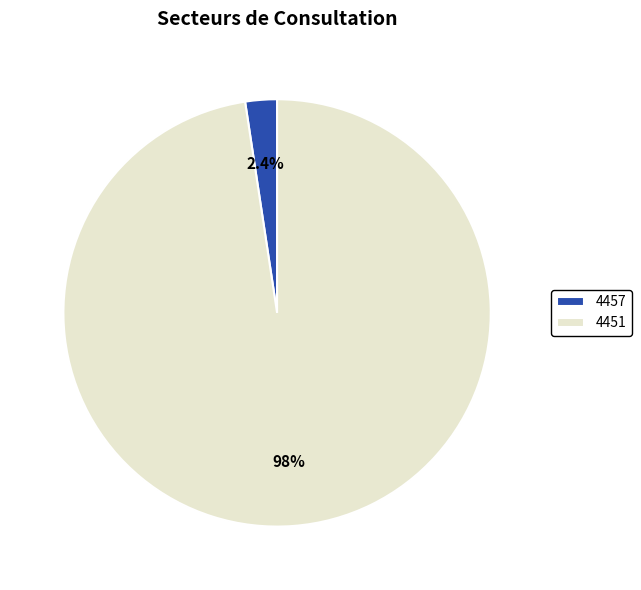

Which slice is the smallest?

4457